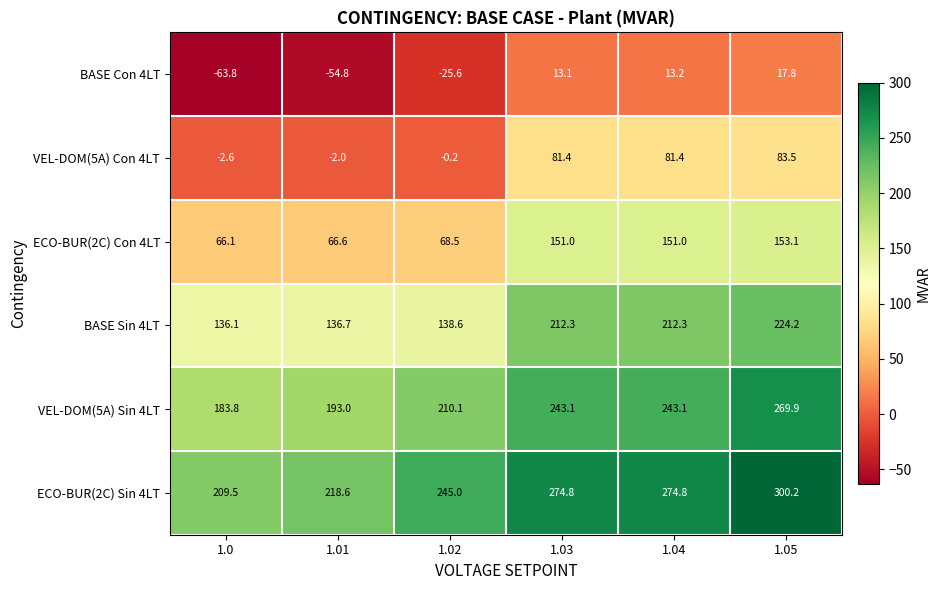

What is the greatest value displayed?

300.2